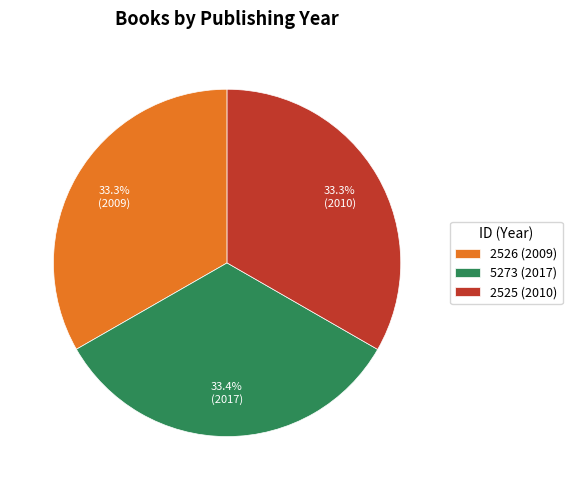

What is the ratio of the value at 2526 (2009) to the value at 5273 (2017)?

1.0